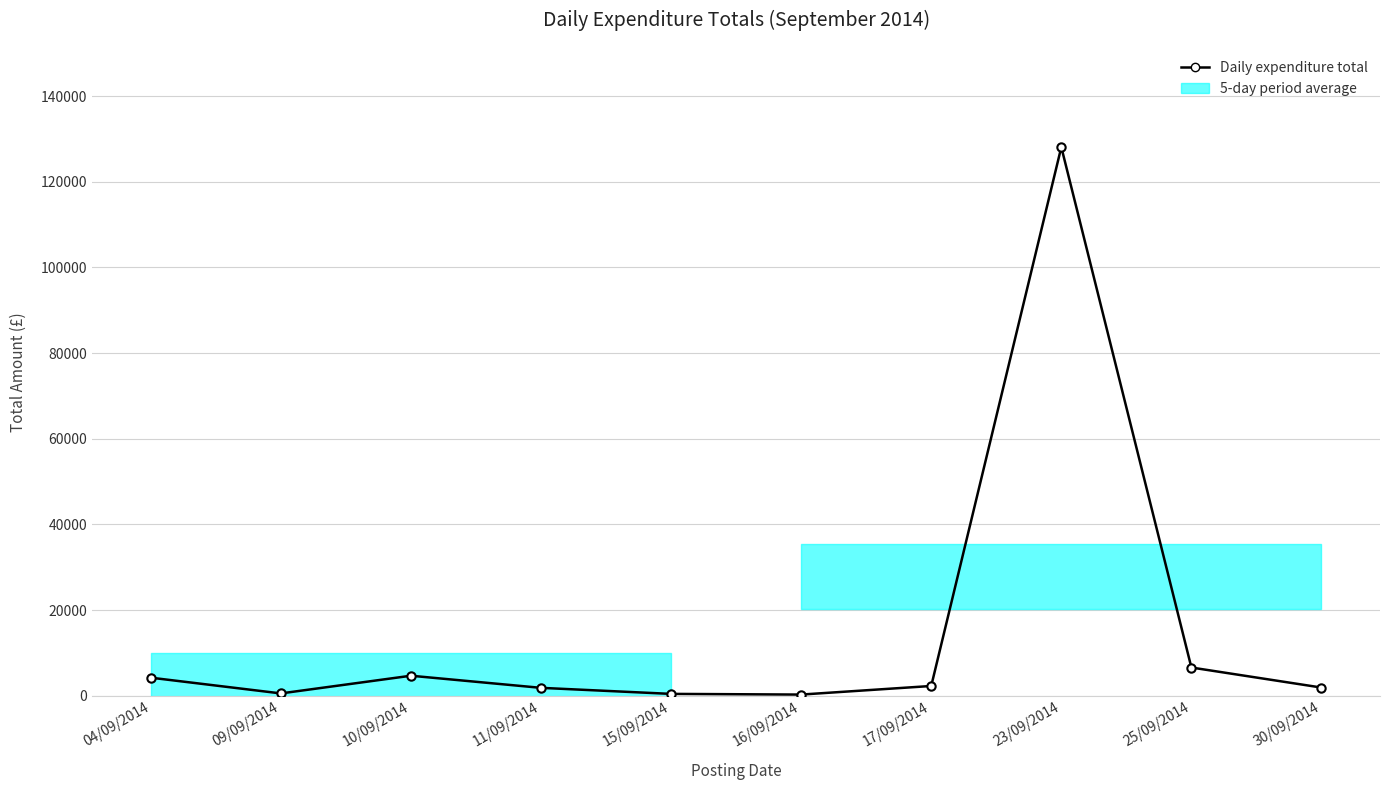

List the labels in order of value, smallest first.

16/09/2014, 15/09/2014, 09/09/2014, 11/09/2014, 30/09/2014, 17/09/2014, 04/09/2014, 10/09/2014, 25/09/2014, 23/09/2014